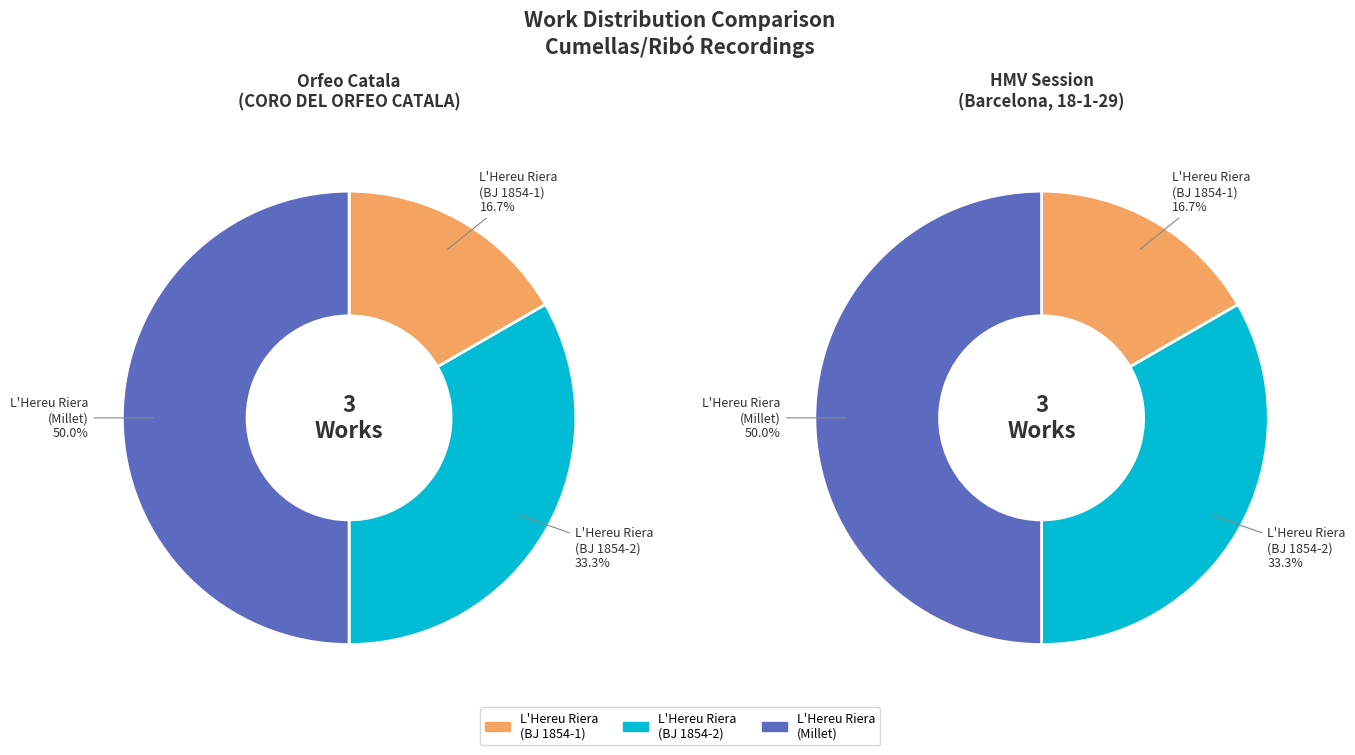

To the nearest percent, what is the average slice percentage?

33%